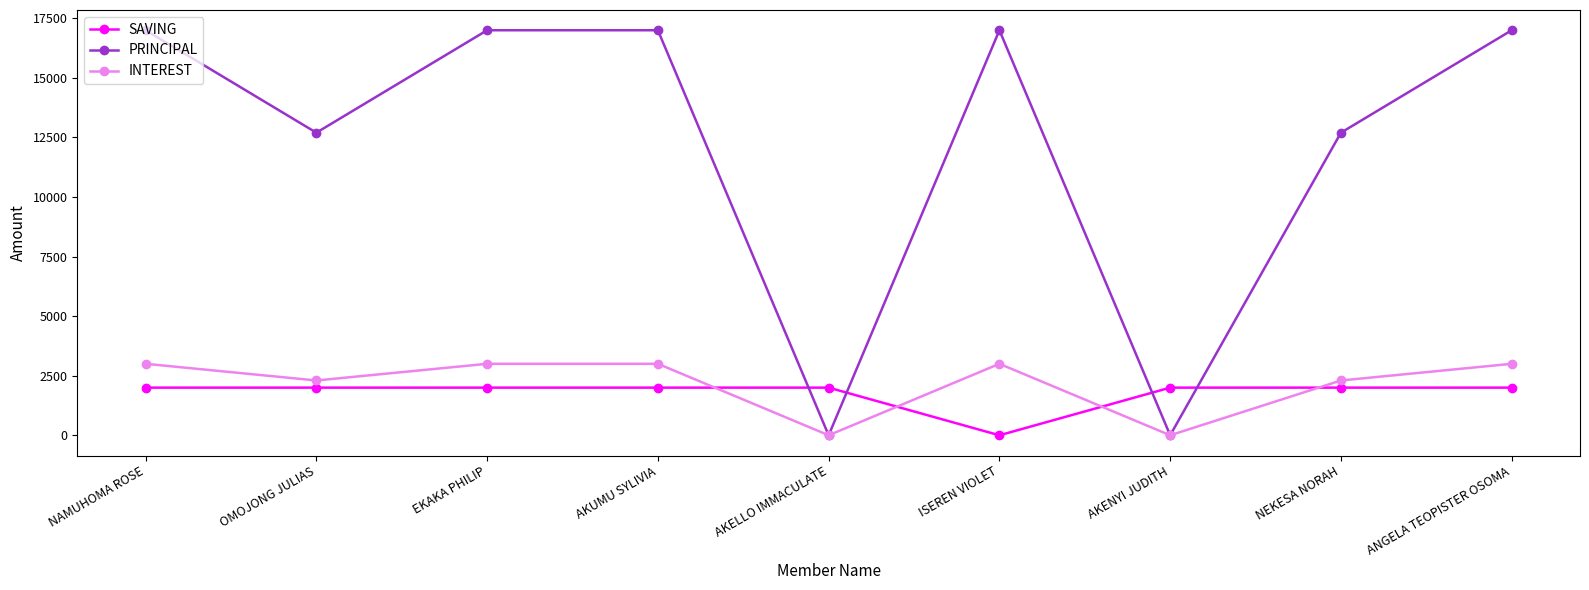

True or false: SAVING and INTEREST intersect in this chart.

True